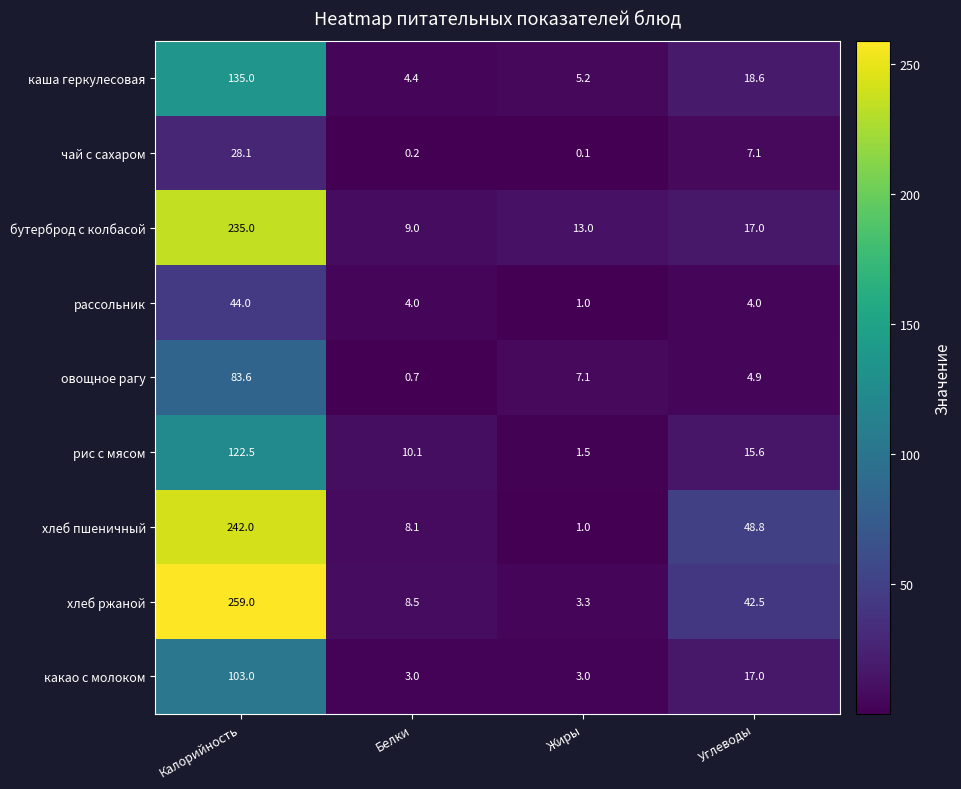

At which category is the sum across all series the highest?

Калорийность